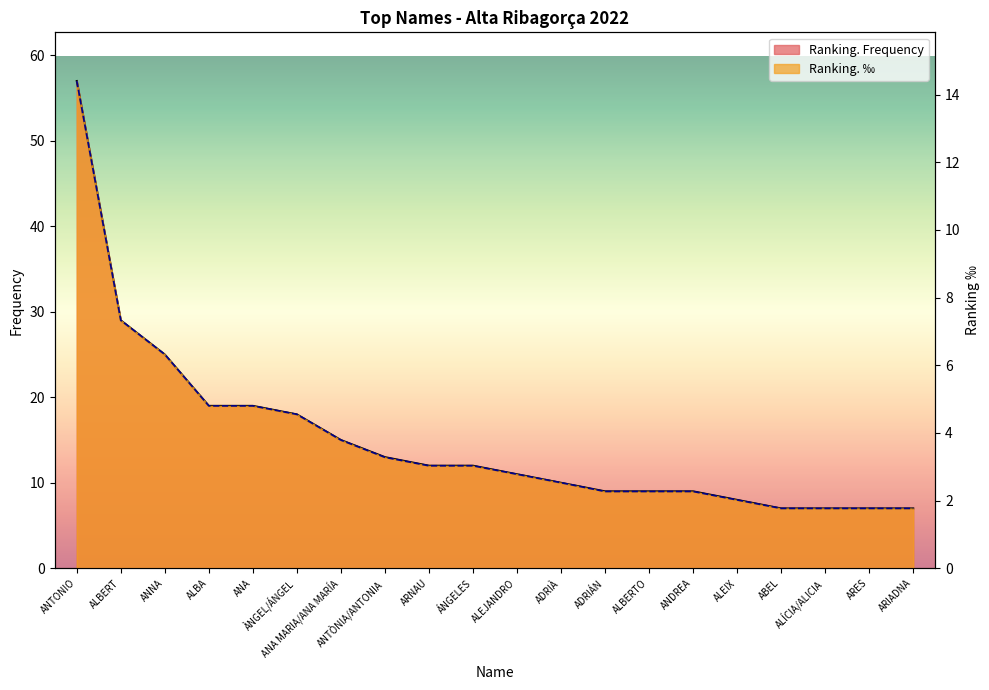

At ANTONIO, list the series in order from smallest to largest.

Ranking. ‰, Ranking. Frequency